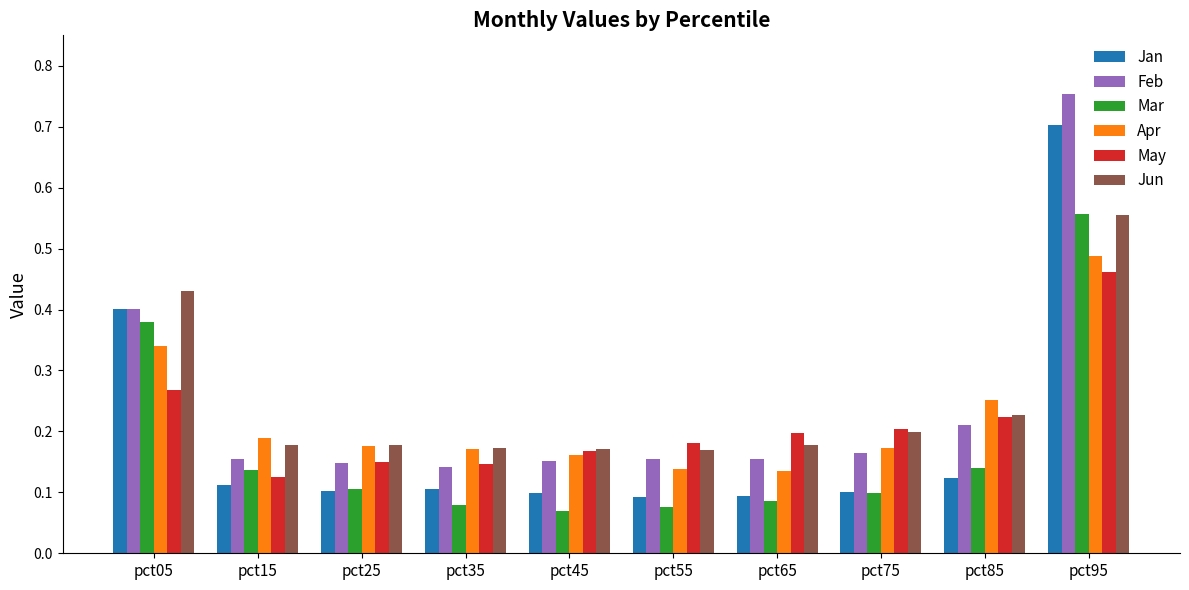

At how many categories does at least one series exceed 0?

10